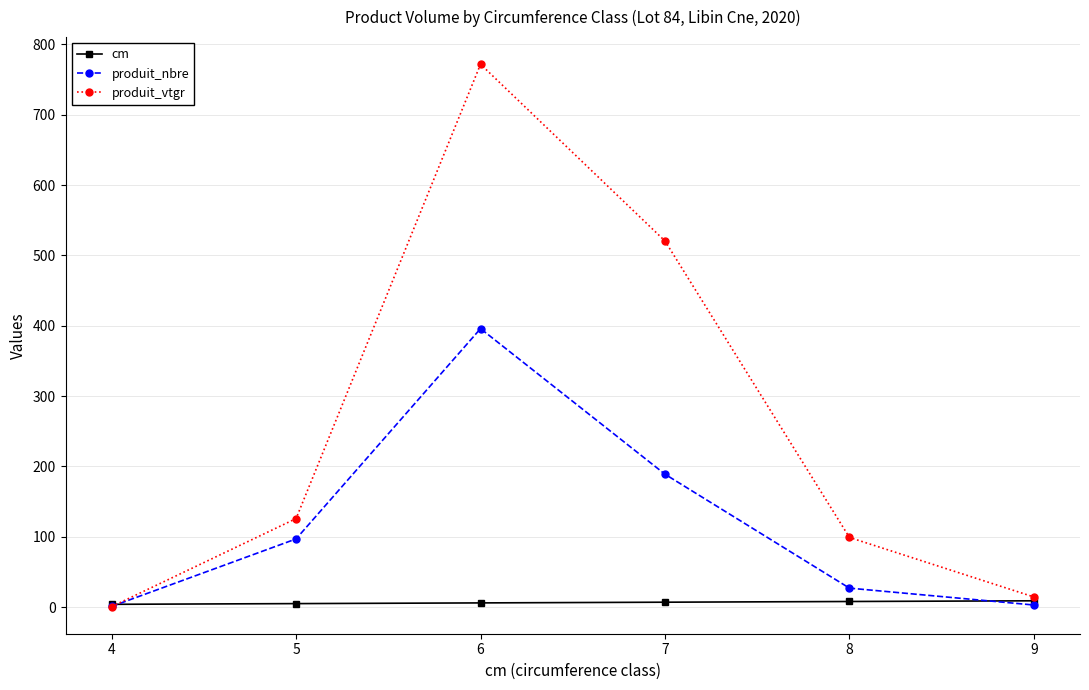

Rank the categories by produit_vtgr value from lowest to highest.

4, 9, 8, 5, 7, 6